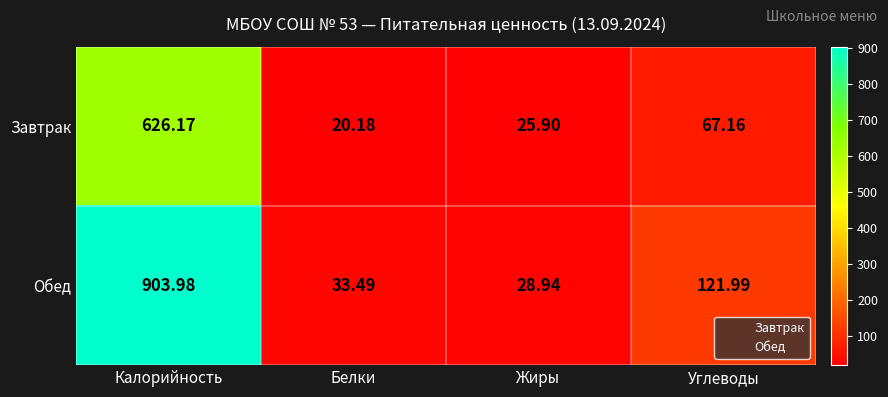

At which category is the sum across all series the highest?

Калорийность